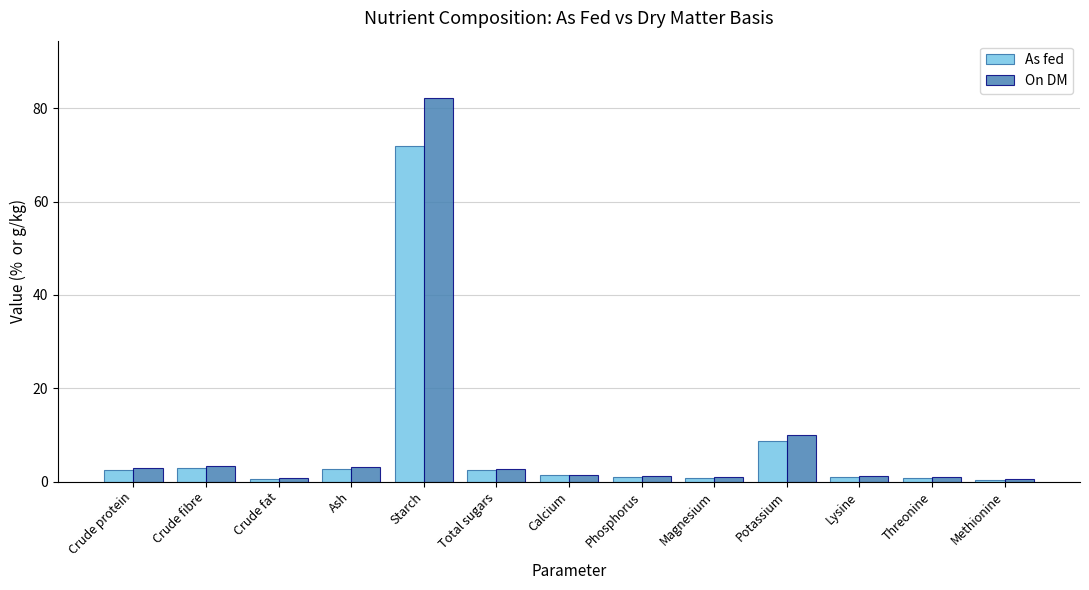

At which label does On DM first exceed 1?

Crude protein